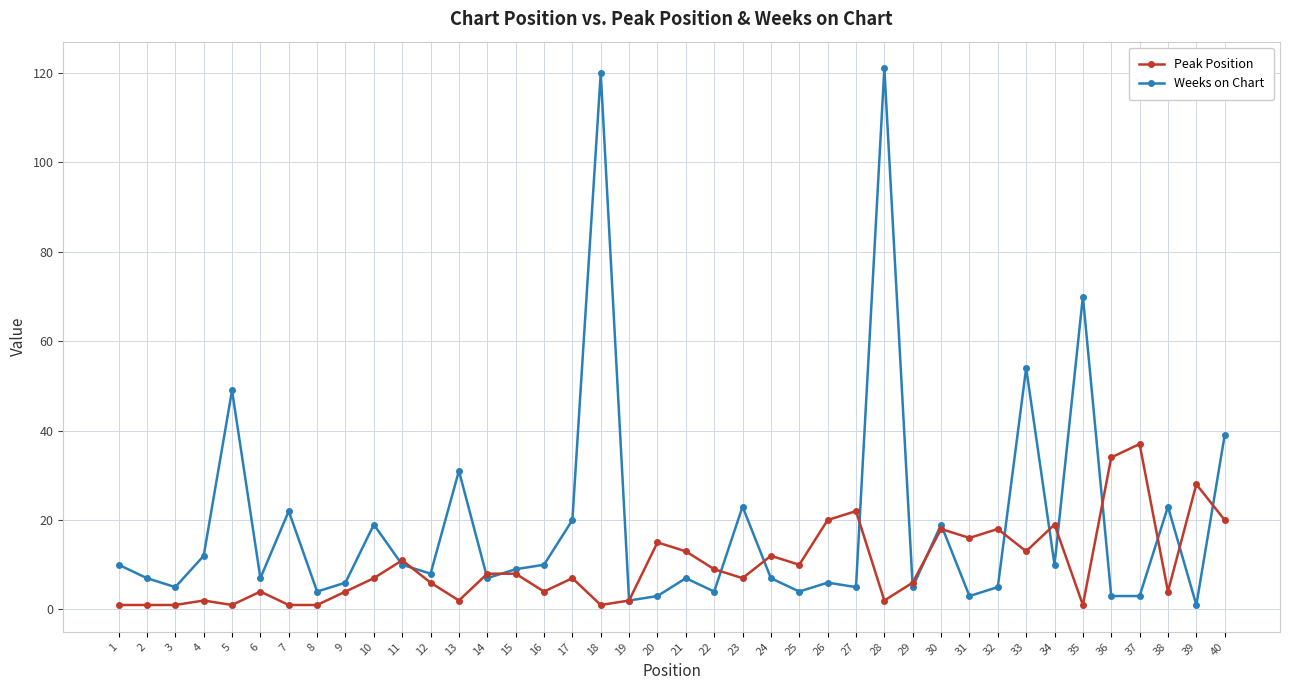

Is the value of Peak Position at 37 greater than the value of Weeks on Chart at 11?

Yes